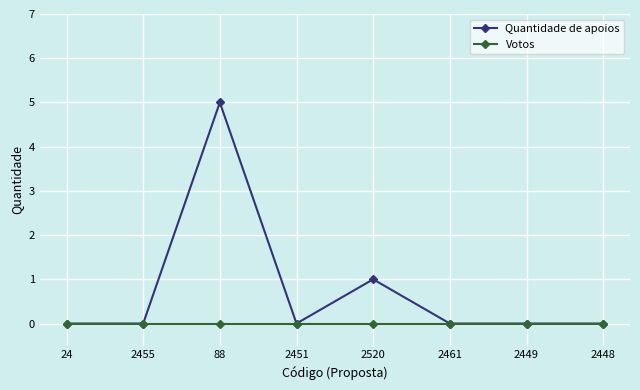

Is the value of Votos at 2455 greater than the value of Quantidade de apoios at 2520?

No